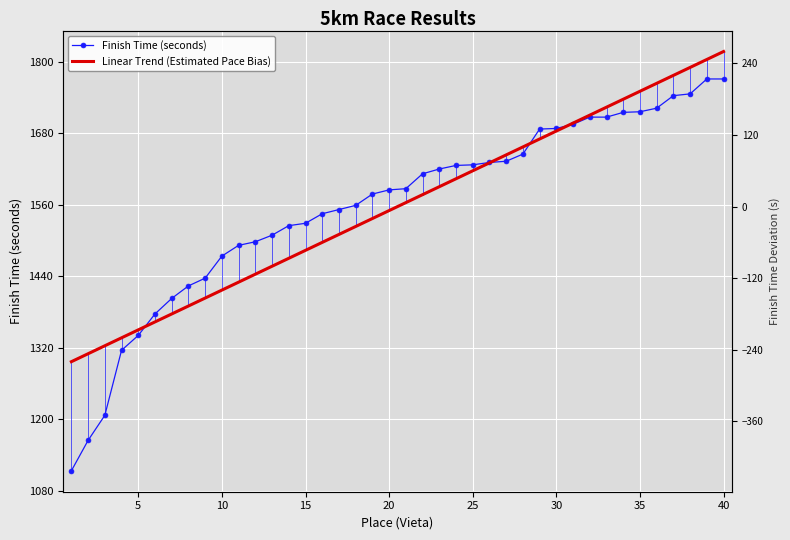

What are all the series names shown in the legend?

Finish Time (seconds), Linear Trend (Estimated Pace Bias)